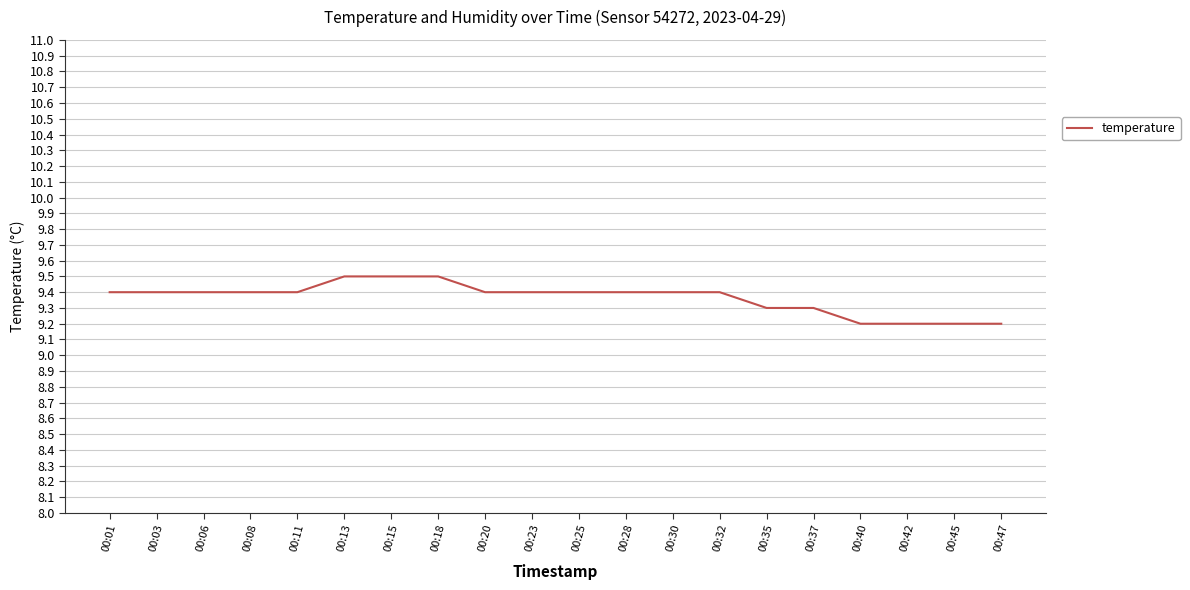

The value at 00:42 is 9.2. True or false?

True